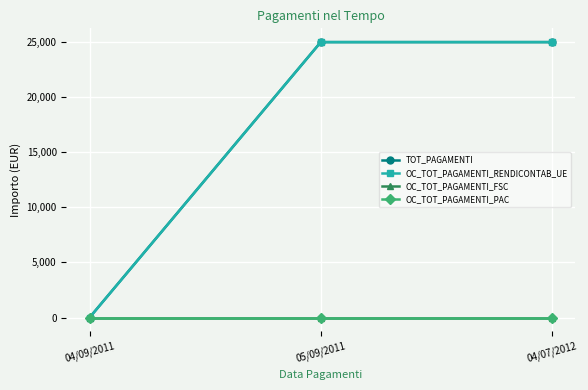

Reading left to right, list all the values displayed in this chart.

TOT_PAGAMENTI: 04/09/2011=0	05/09/2011=25000	04/07/2012=25000
OC_TOT_PAGAMENTI_RENDICONTAB_UE: 04/09/2011=0	05/09/2011=25000	04/07/2012=25000
OC_TOT_PAGAMENTI_FSC: 04/09/2011=0	05/09/2011=0	04/07/2012=0
OC_TOT_PAGAMENTI_PAC: 04/09/2011=0	05/09/2011=0	04/07/2012=0